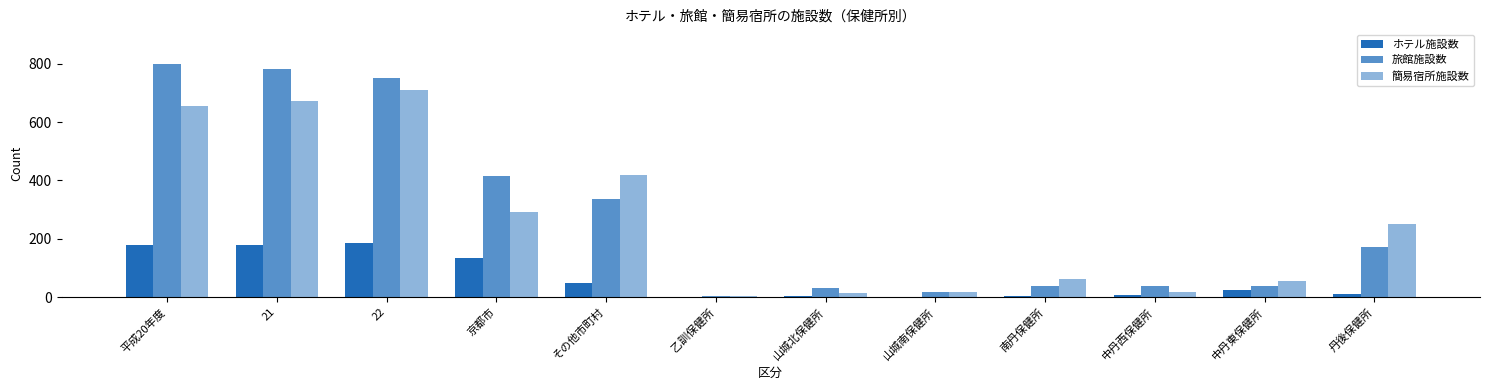

The value of 簡易宿所施設数 at 南丹保健所 is 61. True or false?

True